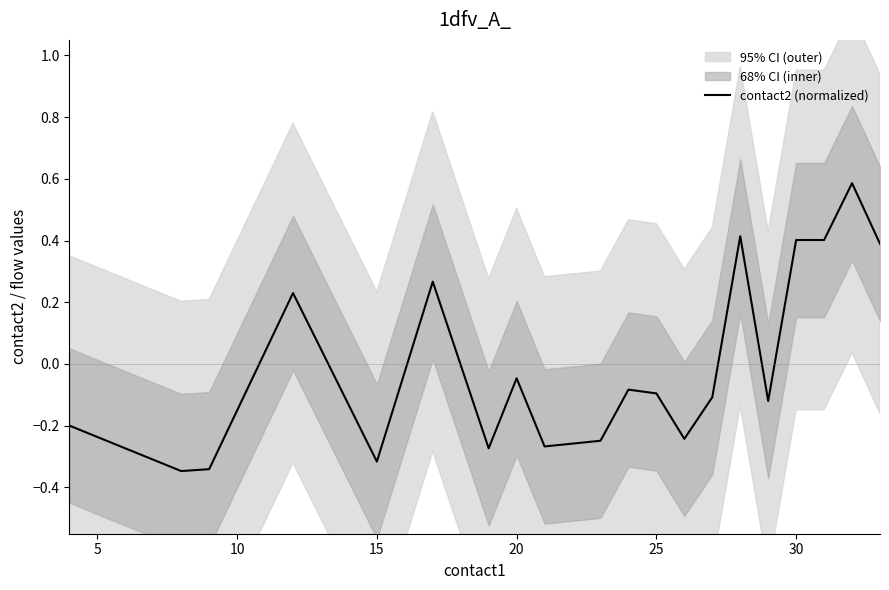

At which label is contact2 (normalized) closest to 0?

20